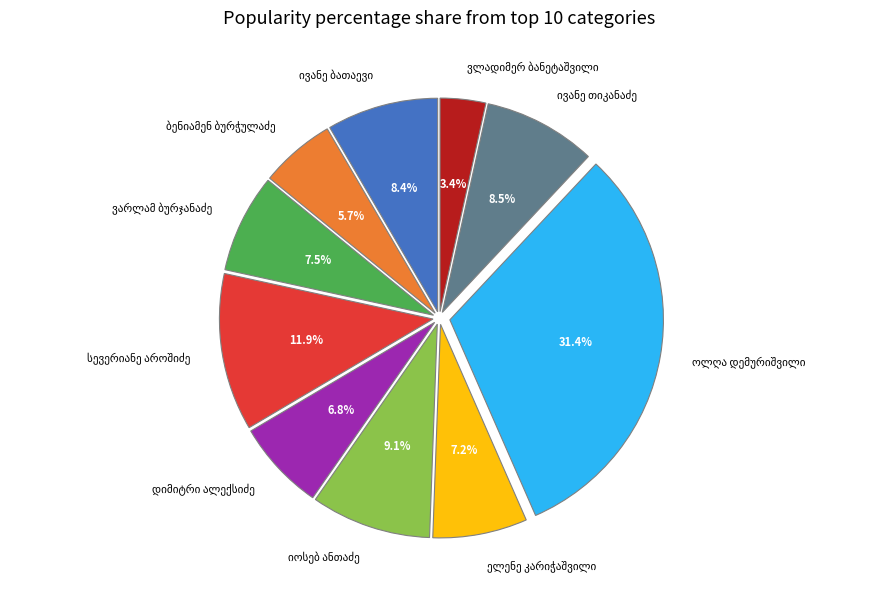

Does any single category account for the majority?

No